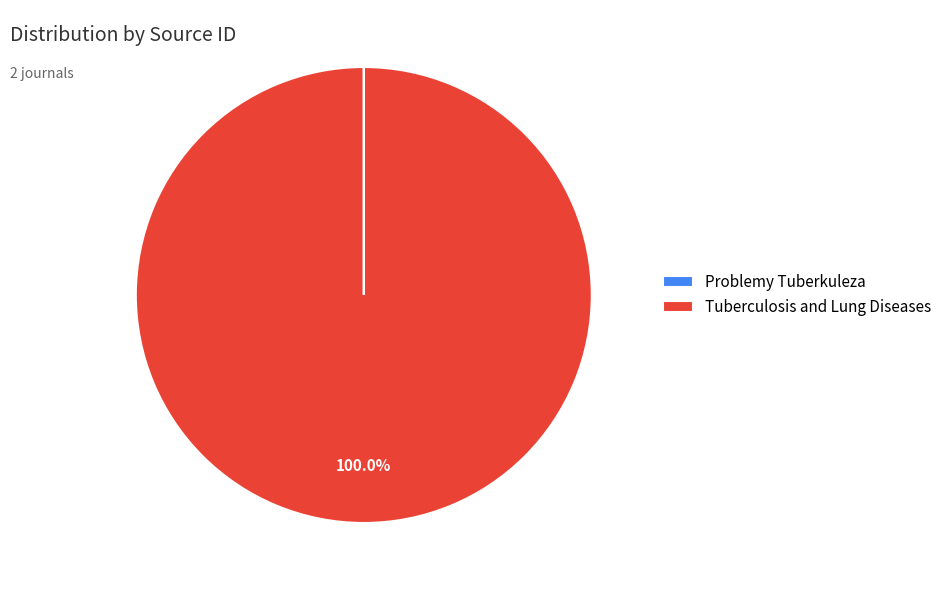

Is there a majority slice in this chart?

Yes